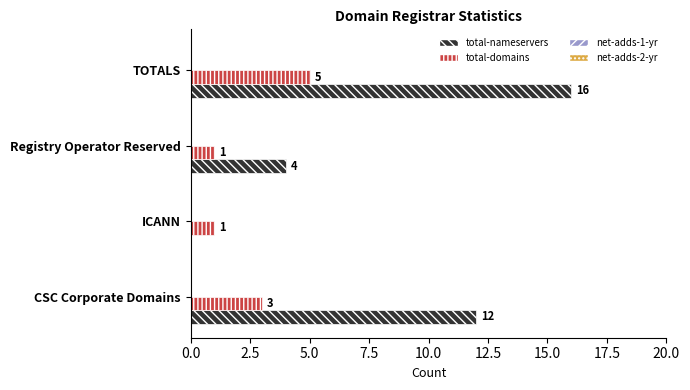

Which series changed the most between ICANN and TOTALS?

total-nameservers